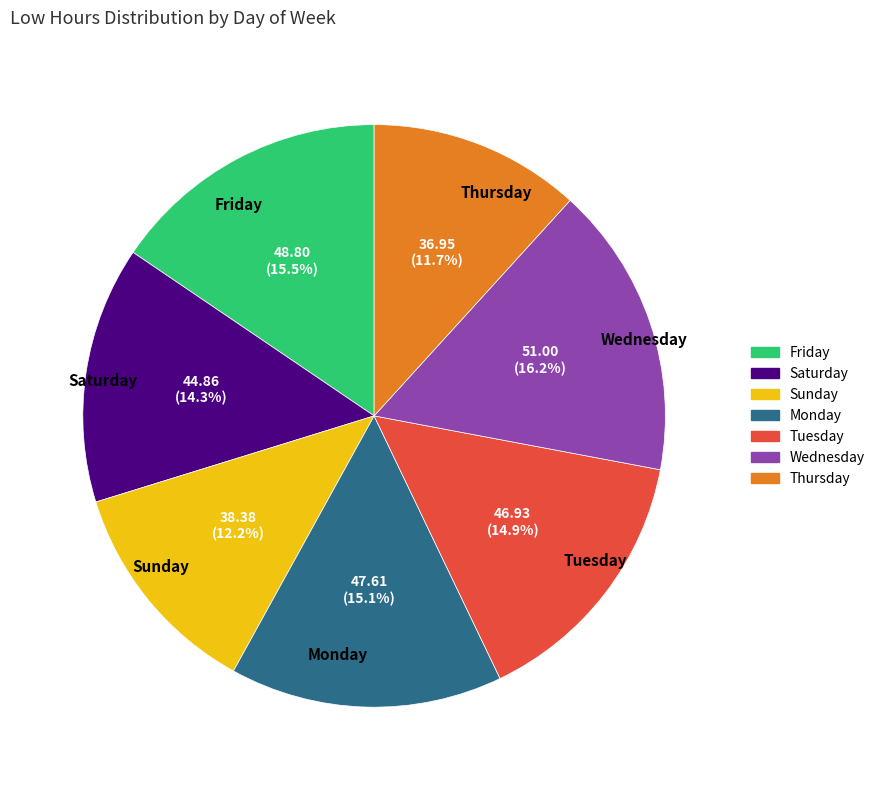

Does any single category account for the majority?

No